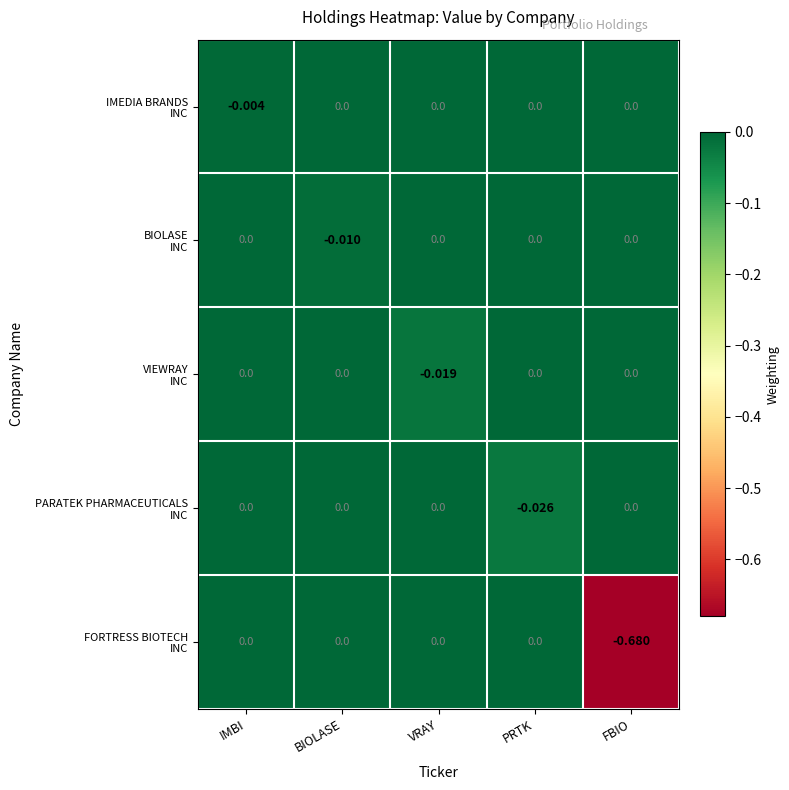

At which category is the sum across all series the highest?

IMBI